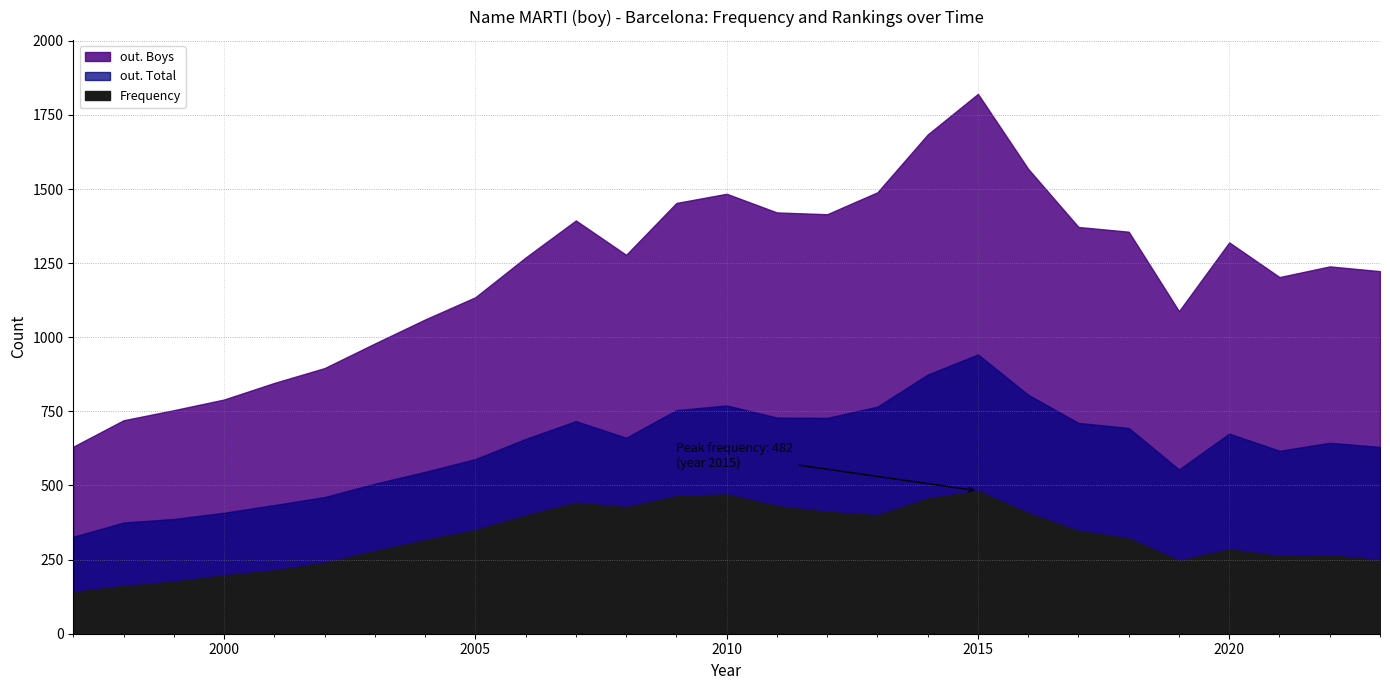

True or false: out. Boys has more than 1 points higher than both neighbors.

True